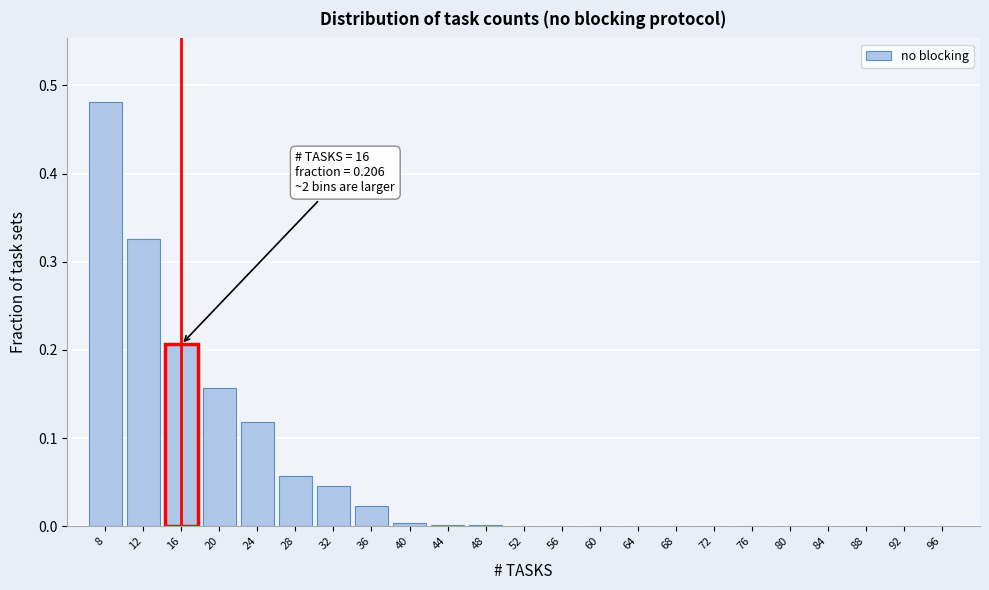

Between 16 and 56, which is larger?

16